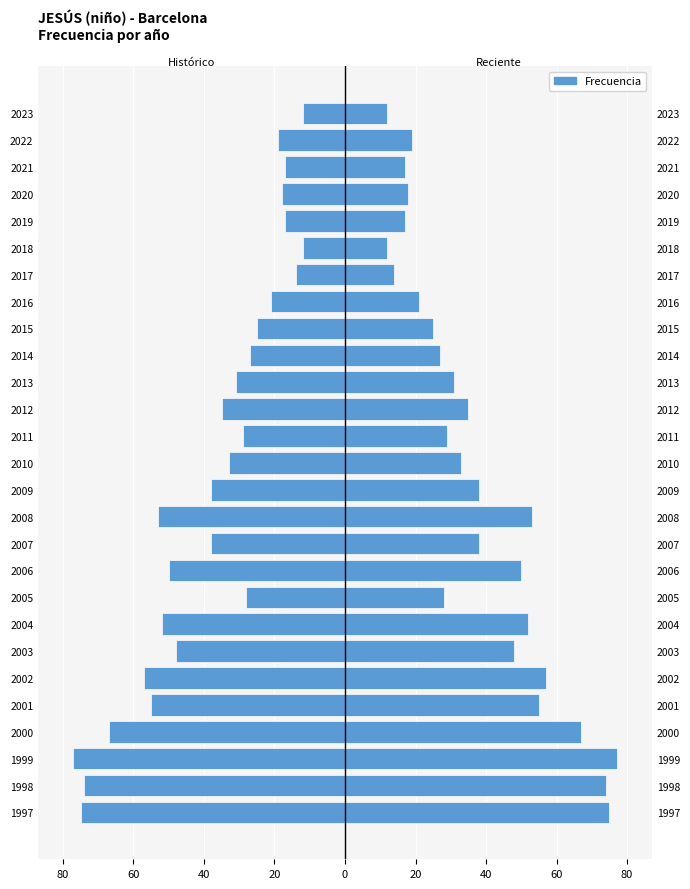

Are the bars grouped side by side (vs. stacked)?

No